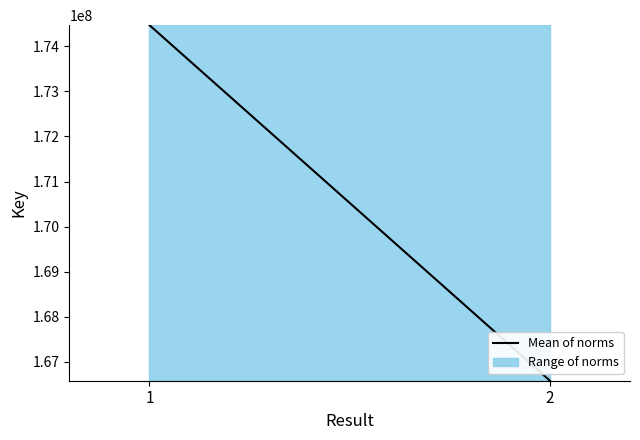

What is the smallest value displayed?

166582835